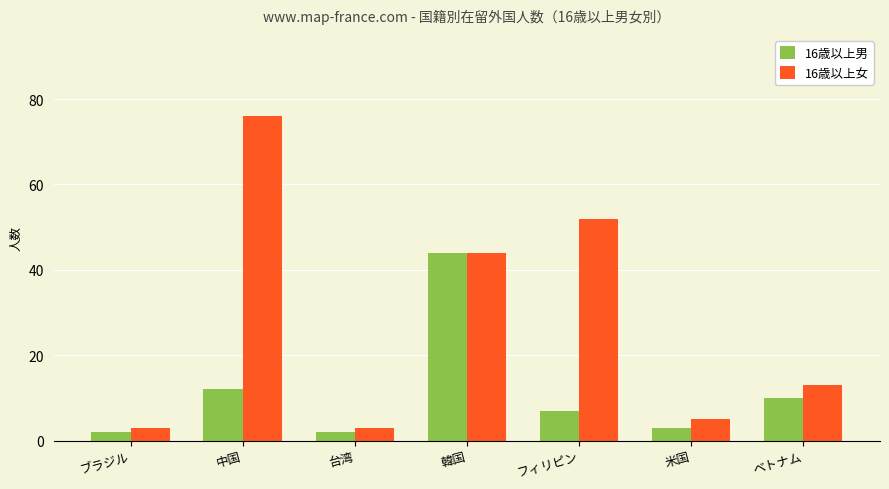

How many groups of bars are there?

7